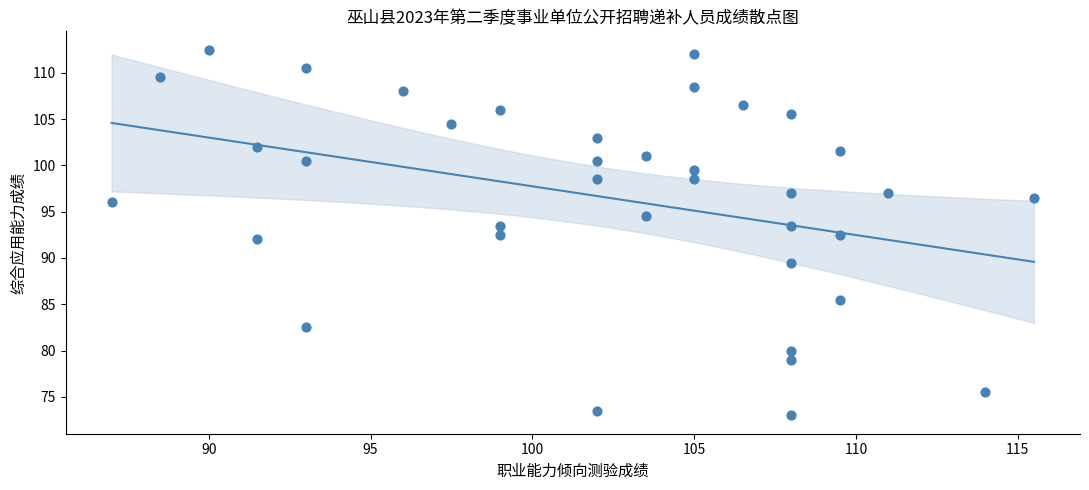

What is the range of Y values (max minus min)?

39.5